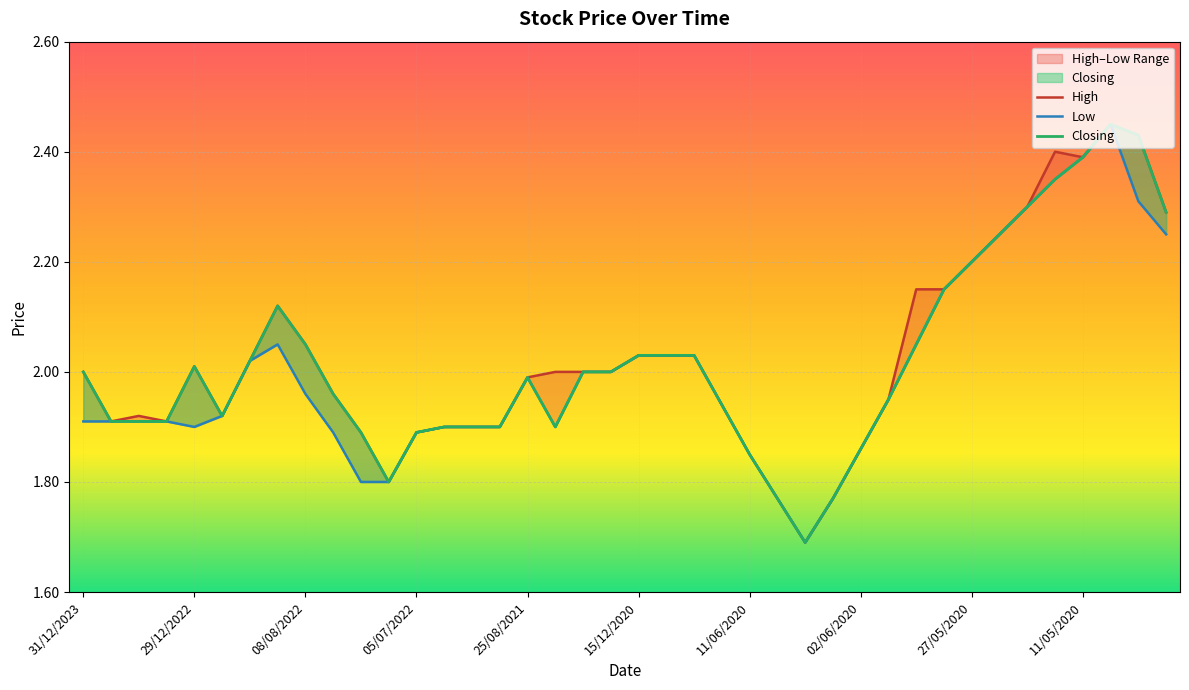

How many values in the Closing series exceed 2?

17